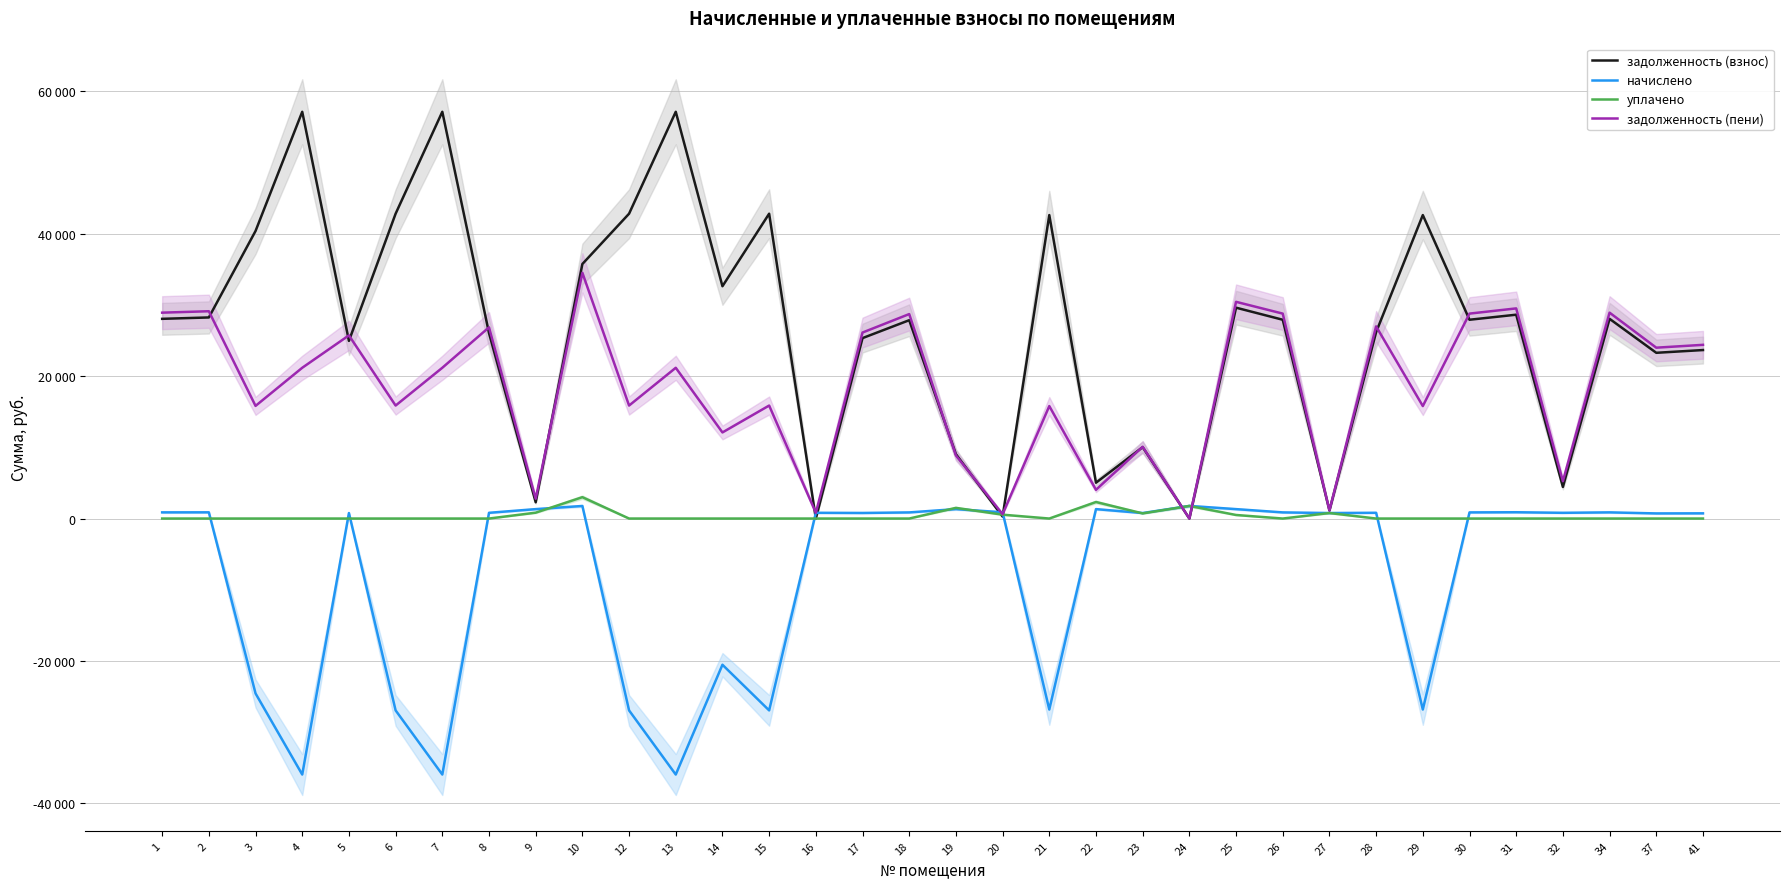

How many interior local peaks does the начислено series have?

11